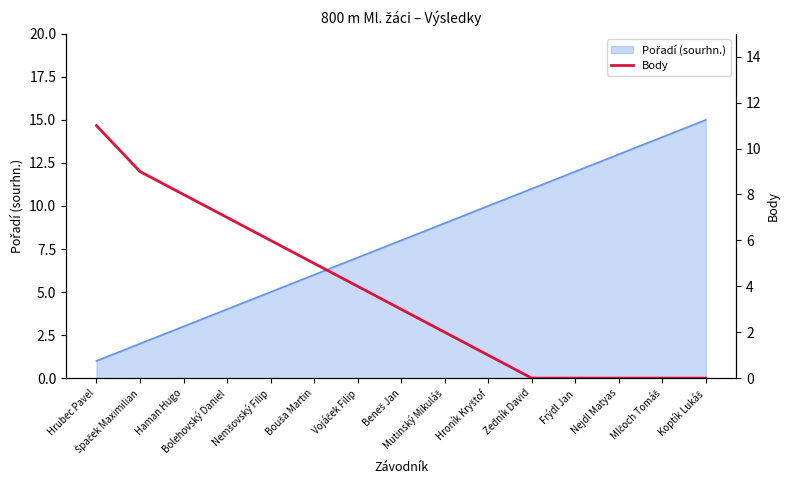

Reading left to right, extract all data points from this chart.

Hrubec Pavel=11	Špaček Maximilian=9	Haman Hugo=8	Bolehovský Daniel=7	Nemšovský Filip=6	Bouša Martin=5	Vojáček Filip=4	Beneš Jan=3	Mutinský Mikuláš=2	Hroník Kryštof=1	Zedník David=0	Frýdl Jan=0	Nejdl Matyas=0	Mlčoch Tomáš=0	Koptík Lukáš=0